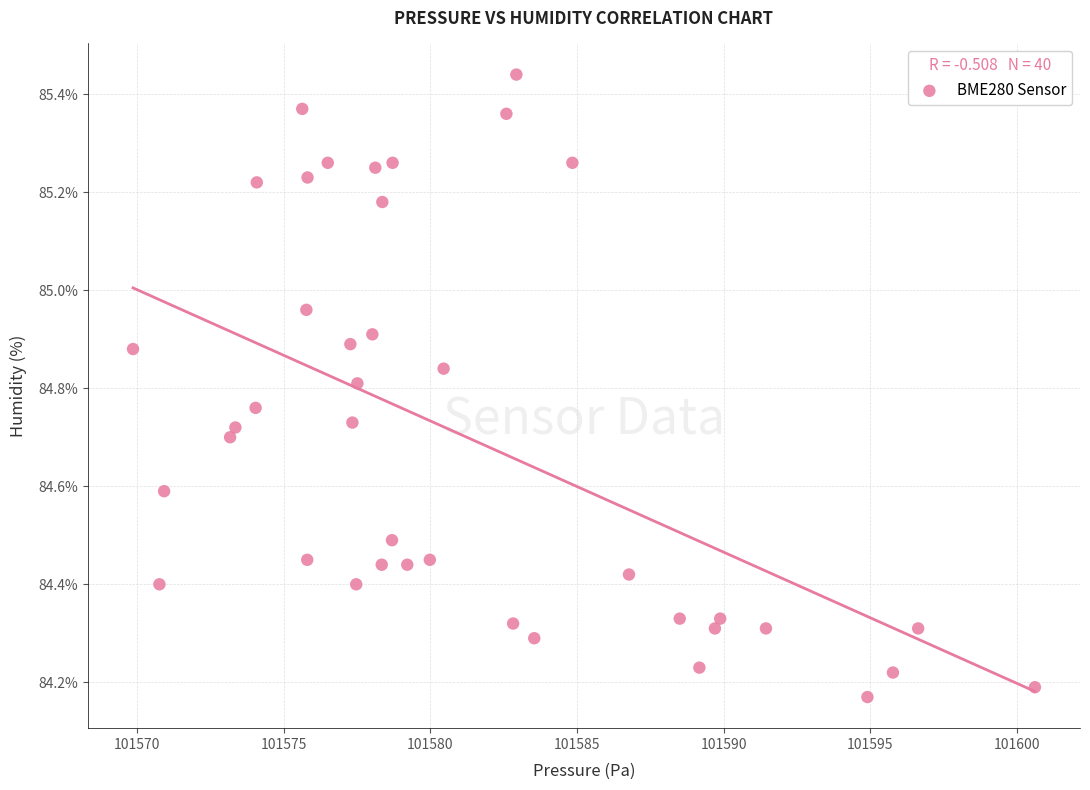

What is the range of X values (max minus min)?

30.8